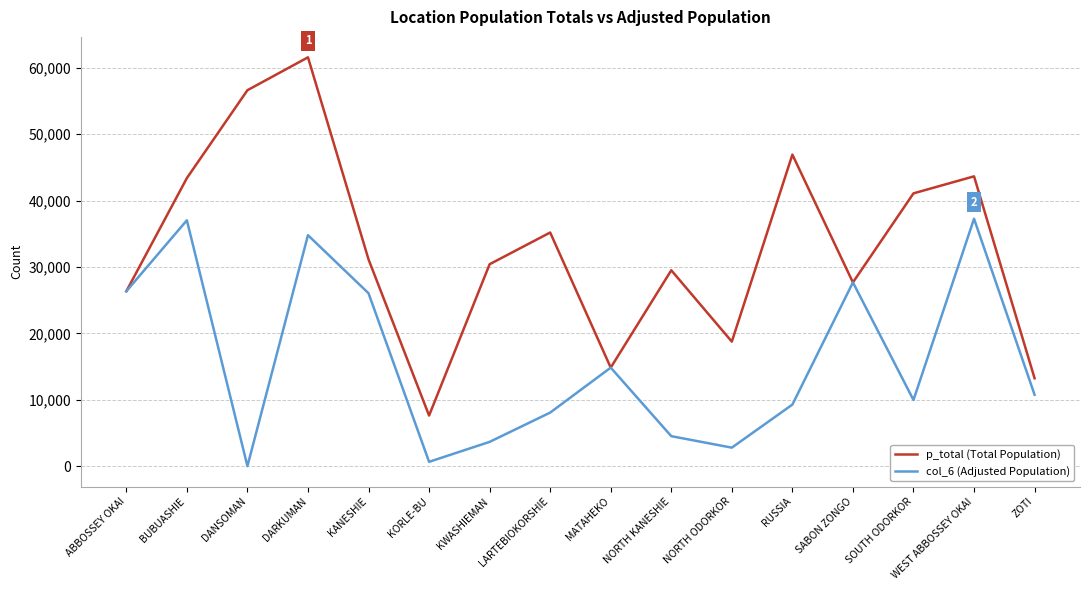

What are all the series names shown in the legend?

p_total (Total Population), col_6 (Adjusted Population)